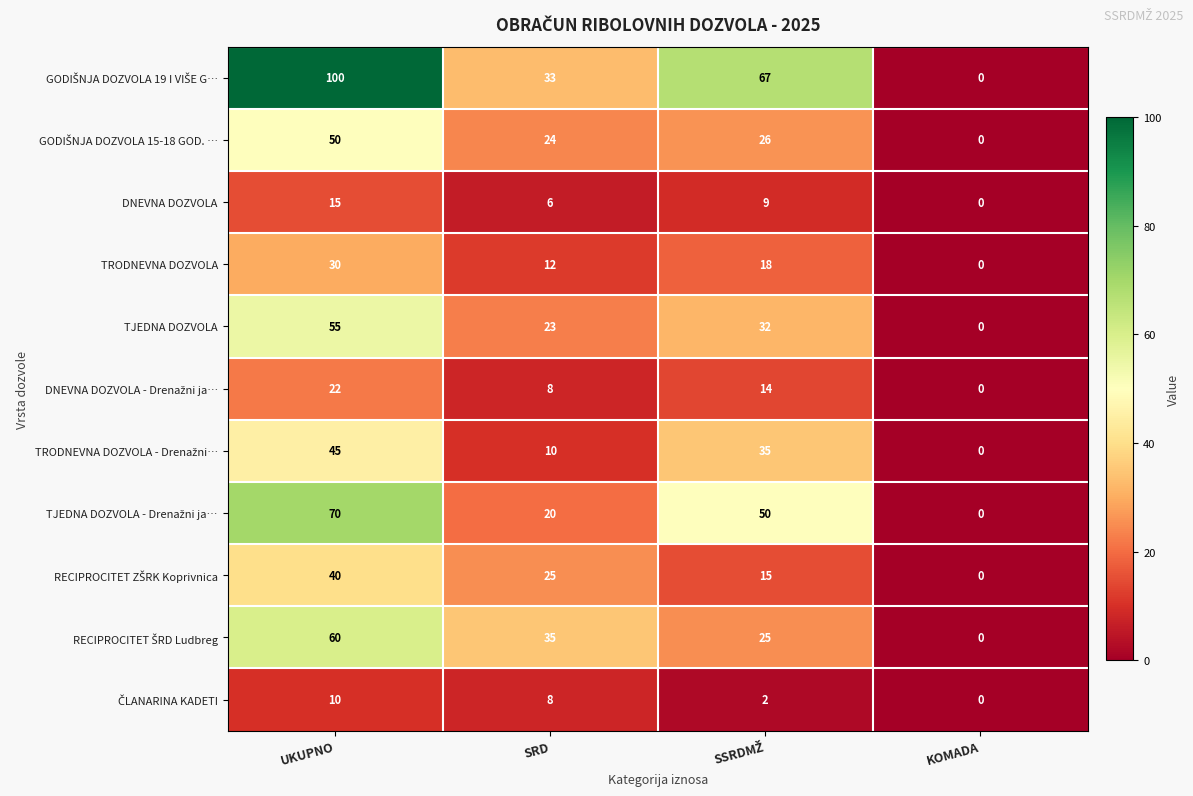

What is the difference between the DNEVNA DOZVOLA values at UKUPNO and SRD?

9